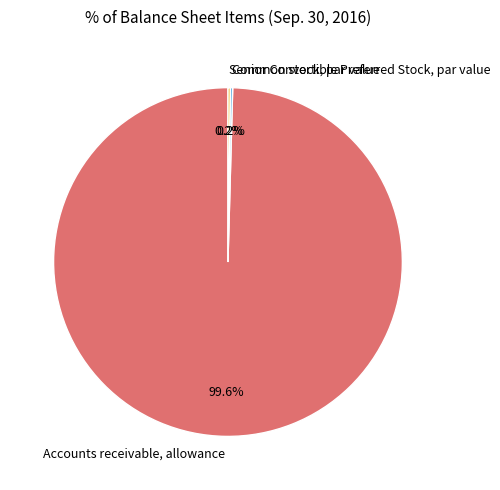

To the nearest percent, what is the average slice percentage?

33%